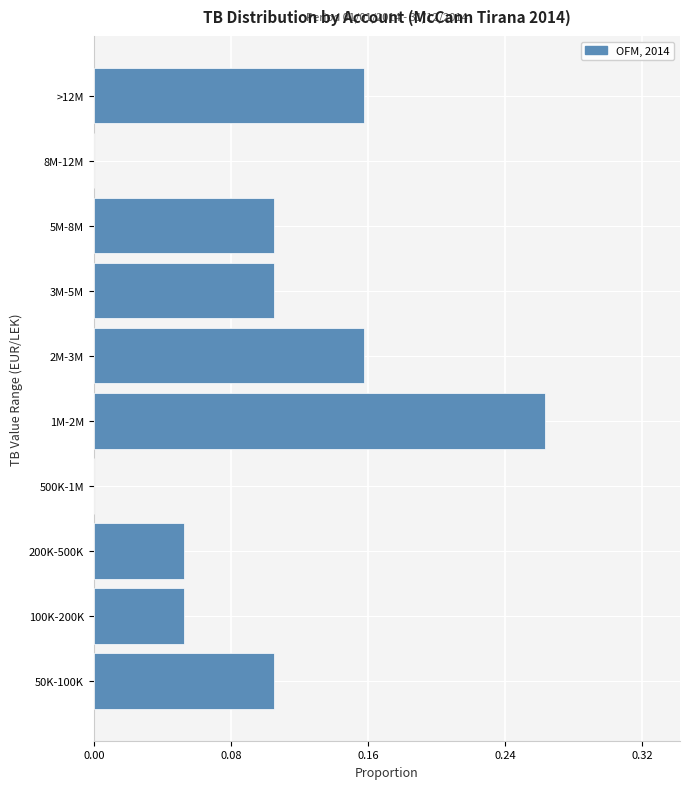

Is it true that the value at 500K-1M is 0.2?

False